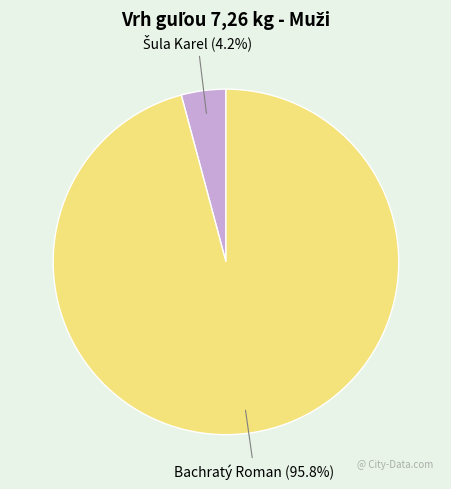

Does any single category account for the majority?

Yes